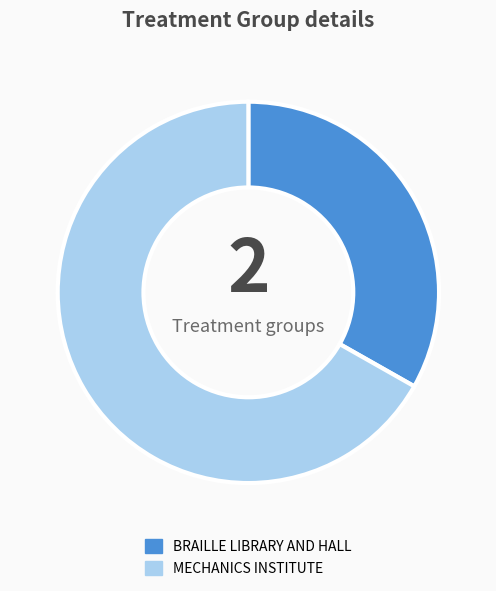

Which slice is the smallest?

BRAILLE LIBRARY AND HALL